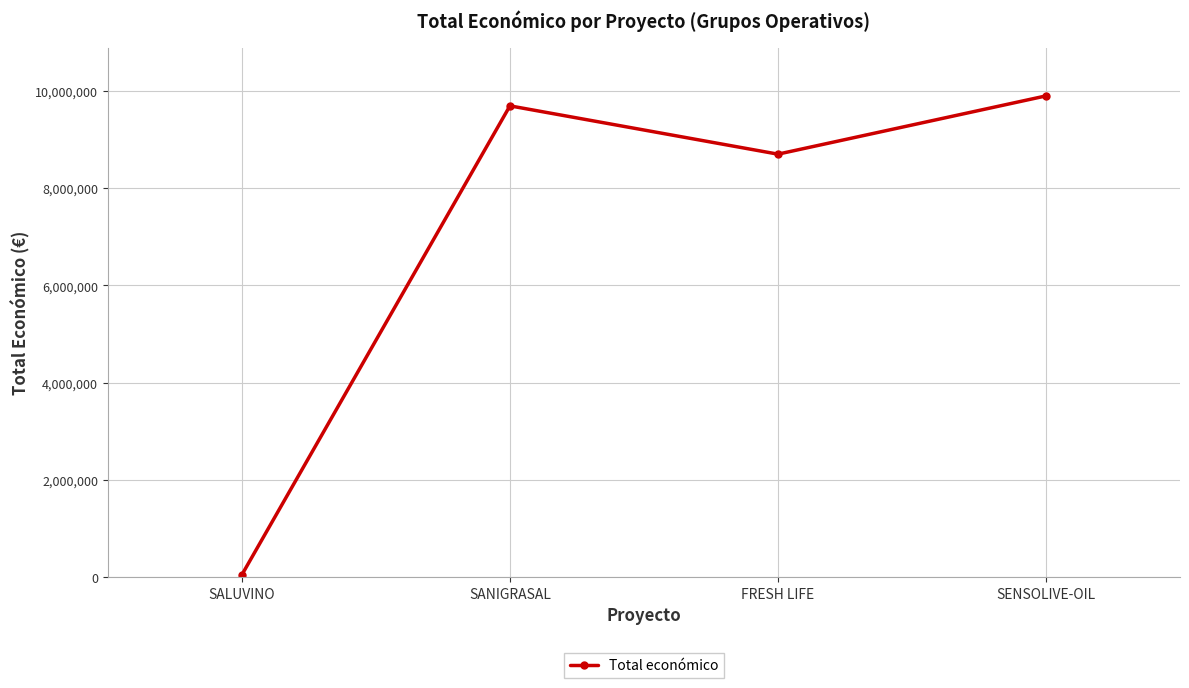

Reading right to left, list all the values displayed in this chart.

SENSOLIVE-OIL=9900193	FRESH LIFE=8701686	SANIGRASAL=9695285	SALUVINO=49342